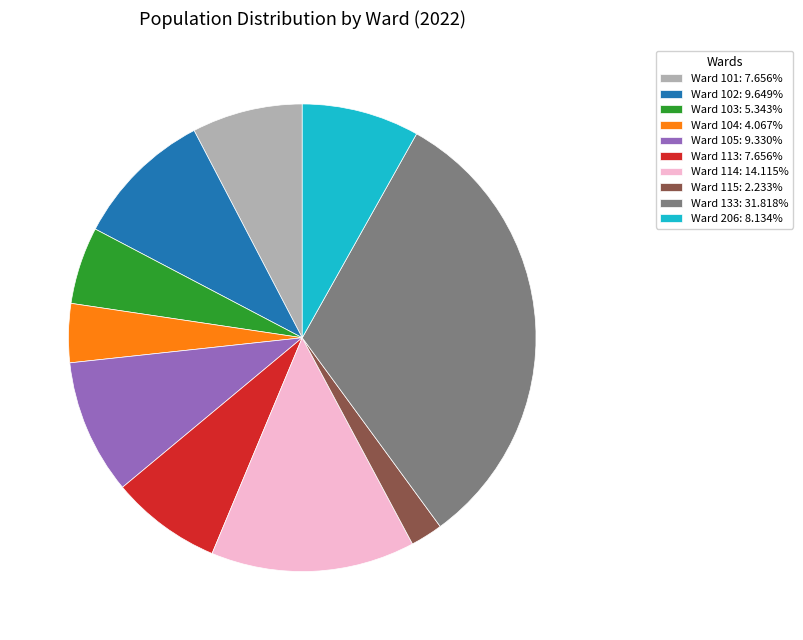

Combined, do Ward 114: 14.115% and Ward 115: 2.233% account for over 50%?

No